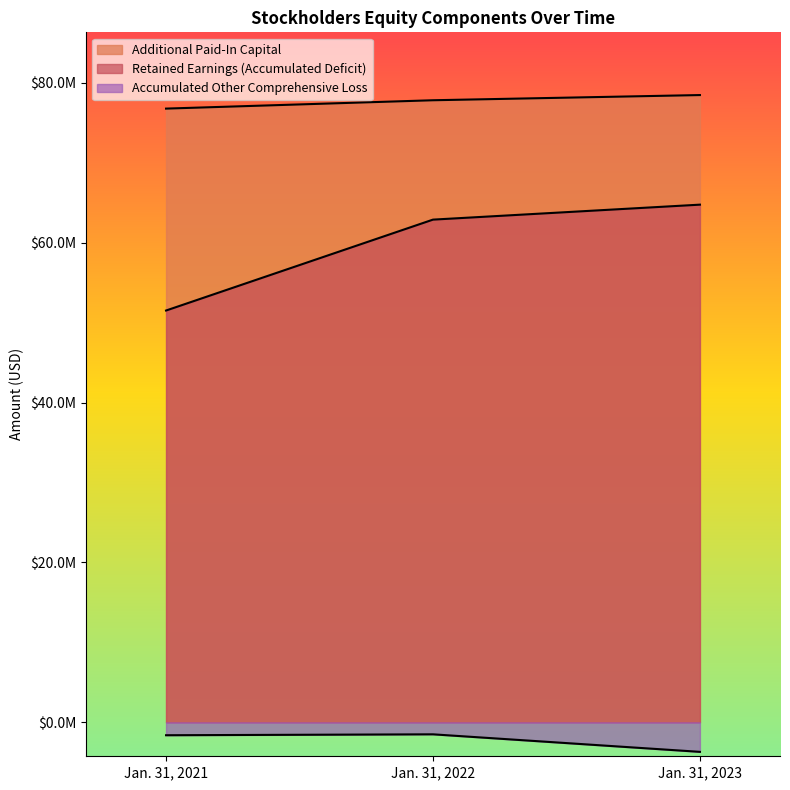

Is it true that Retained Earnings (Accumulated Deficit) equals 64765000 at Jan. 31, 2023?

True